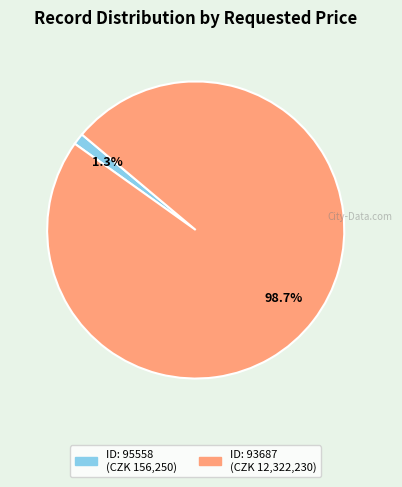

Is there a majority slice in this chart?

Yes